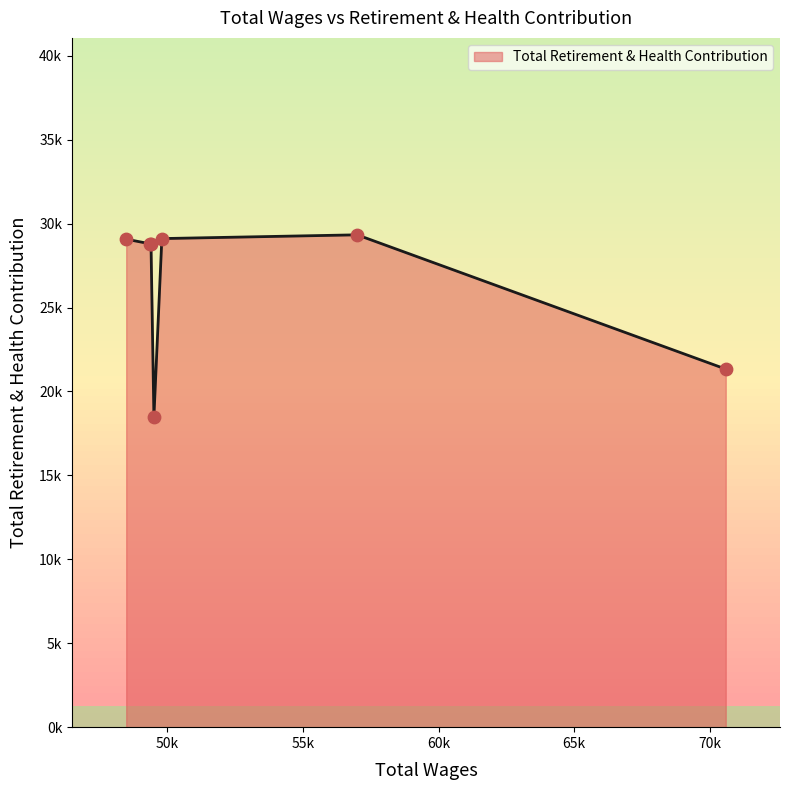

Is this an area chart (filled region under the line)?

Yes